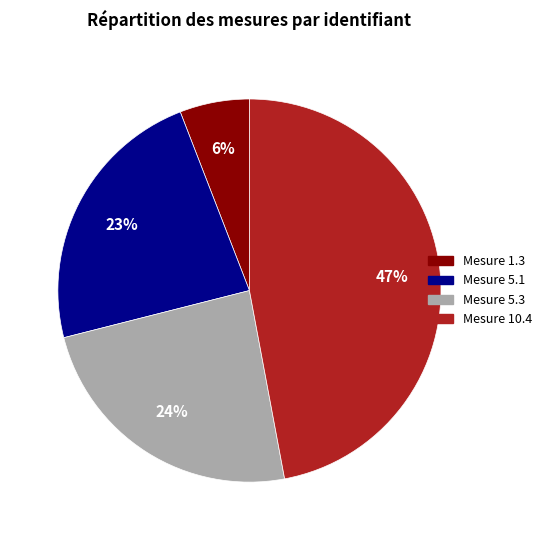

Which has a higher value, Mesure 1.3 or Mesure 10.4?

Mesure 10.4